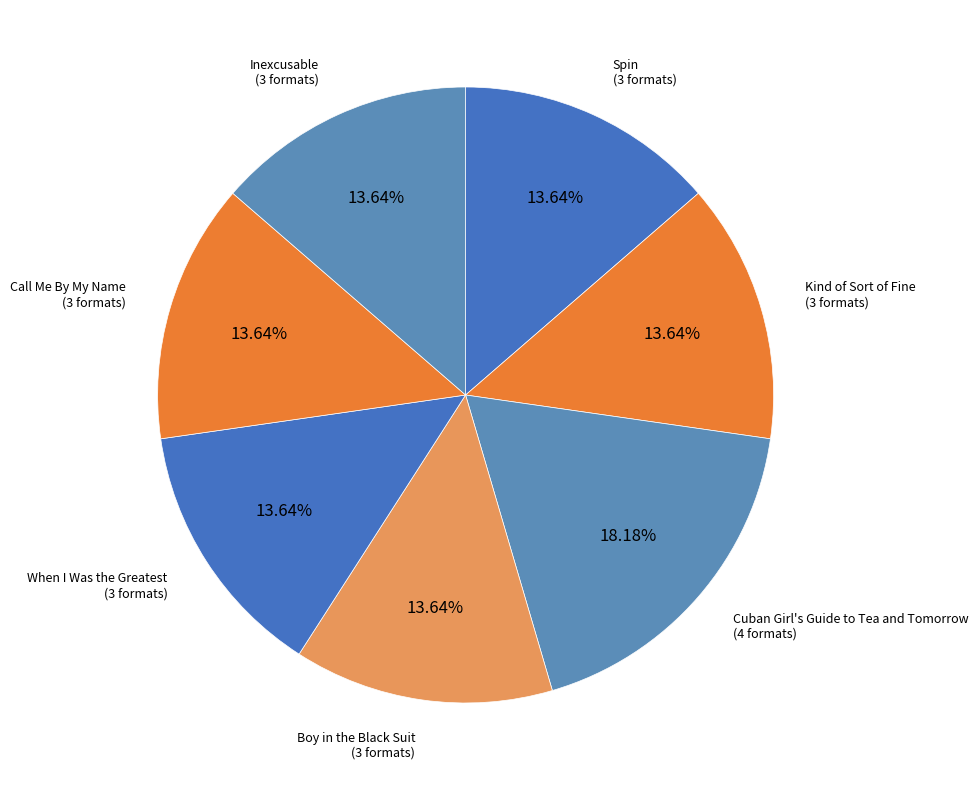

To the nearest percent, what is the difference between the largest and smallest slice percentages?

5%